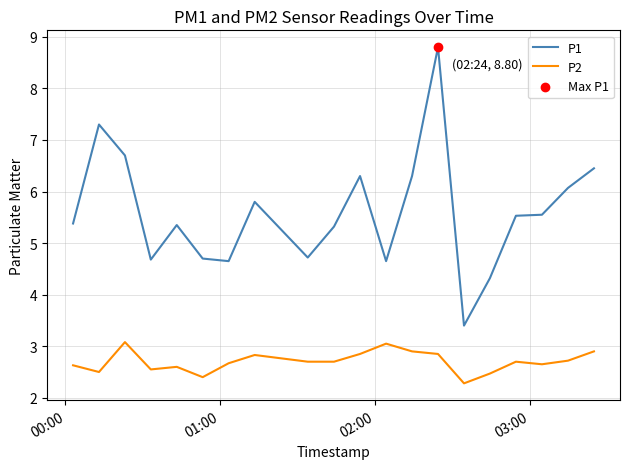

Which series has the largest total across all categories?

P1